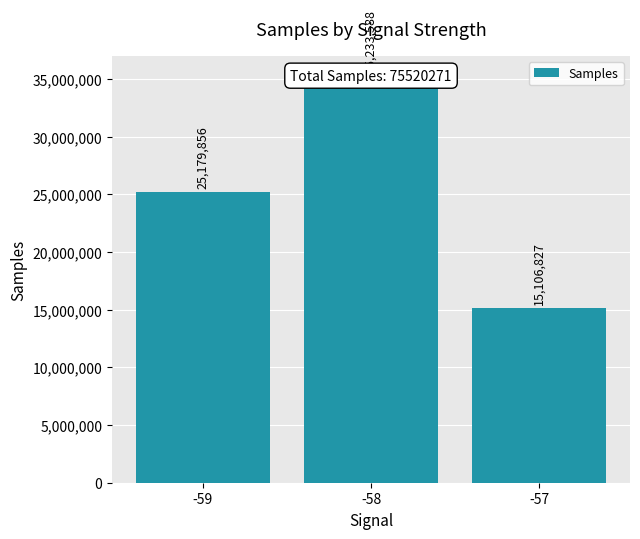

What is the change in value from -59 to -58?

+10053732